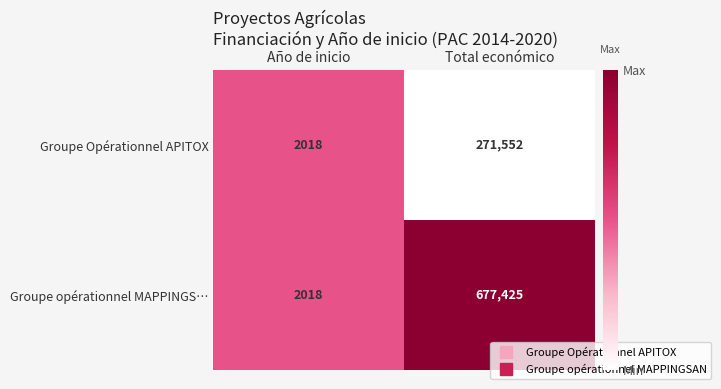

List the series in order of their overall mean, highest first.

Groupe opérationnel MAPPINGS…, Groupe Opérationnel APITOX